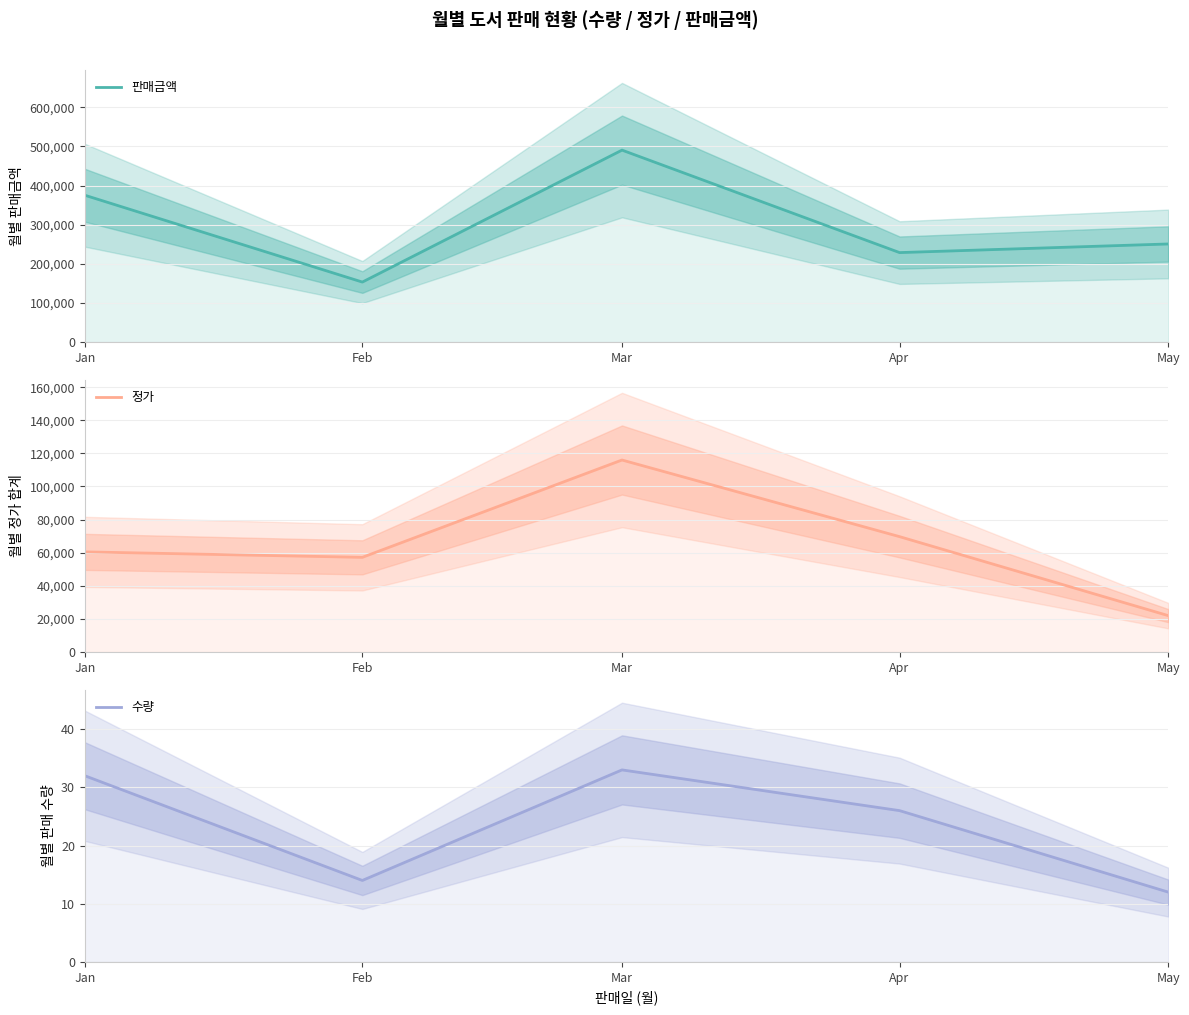

How many interior local valleys does the 정가 series have?

1